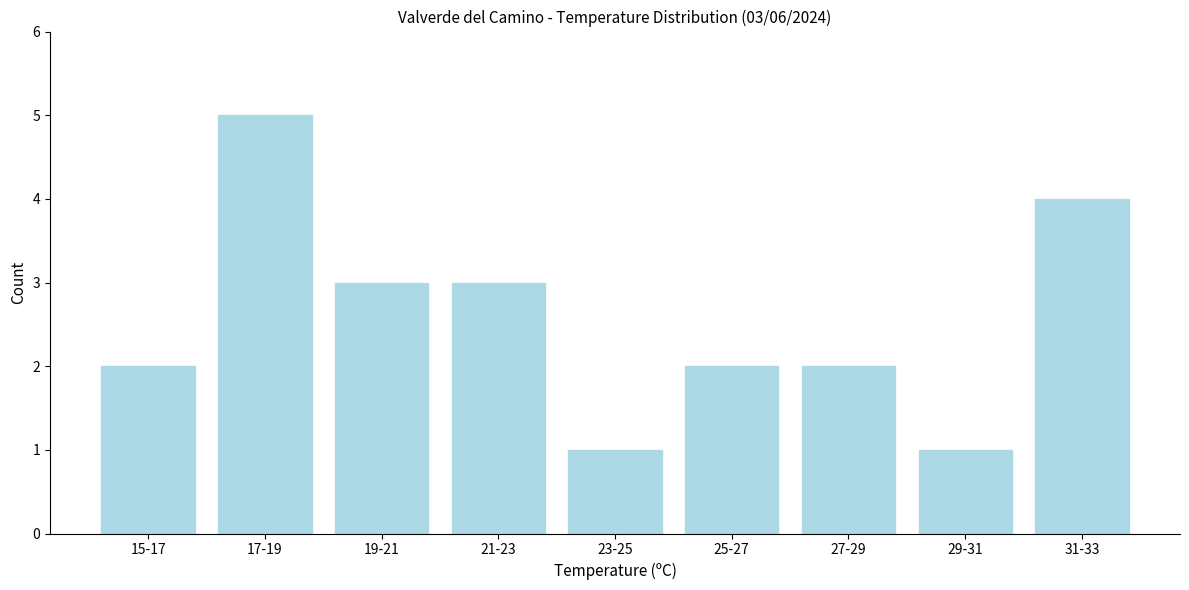

Reading left to right, list all the values displayed in this chart.

2	5	3	3	1	2	2	1	4